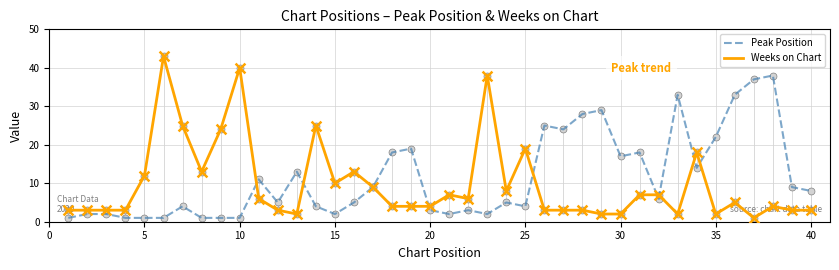

Rank the series by their maximum value, from highest to lowest.

Weeks on Chart, Peak Position